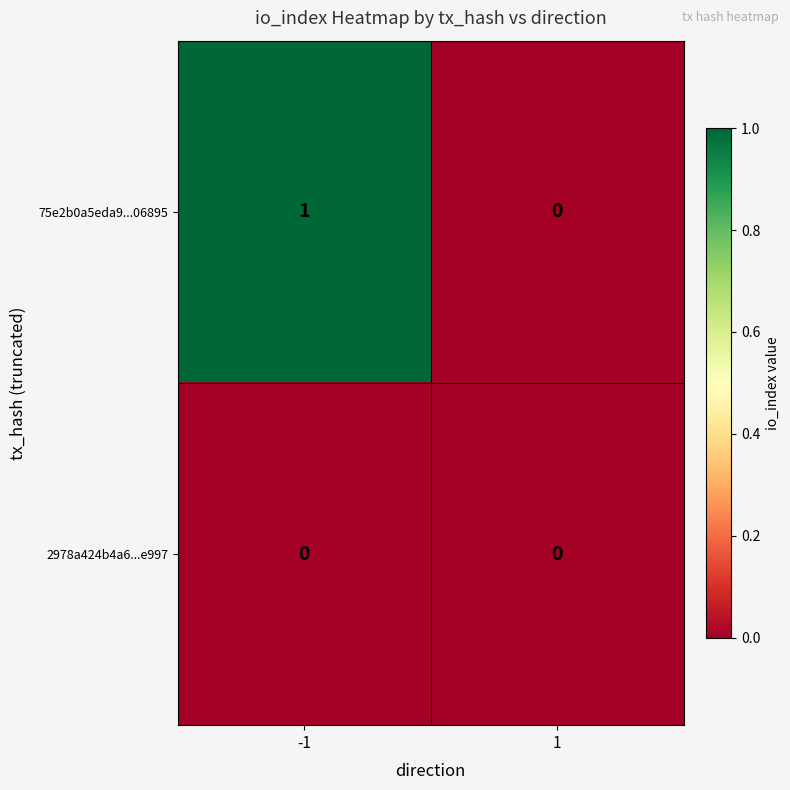

Which series has the widest spread of values?

75e2b0a5eda9...06895